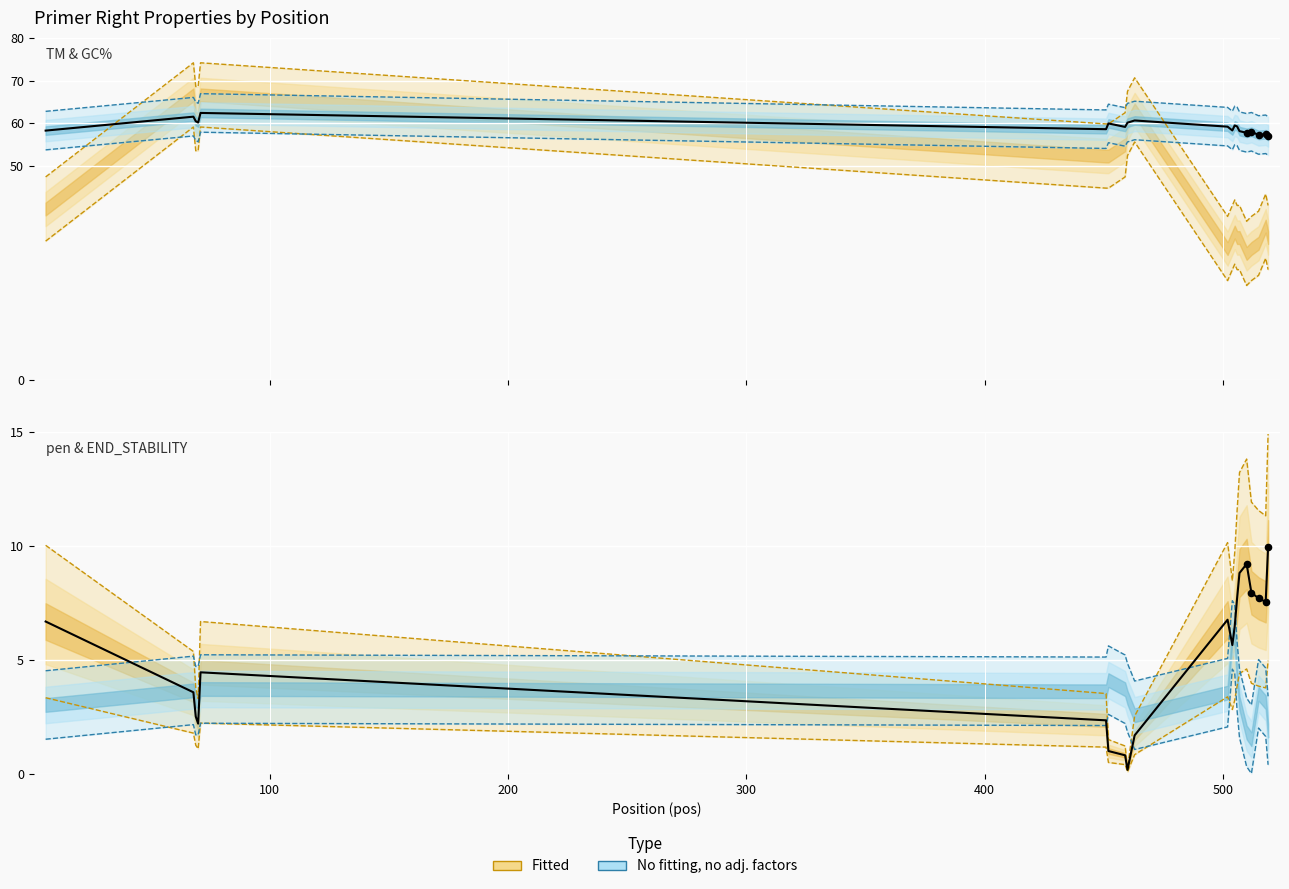

What is the total value across all series at 518?

118.4